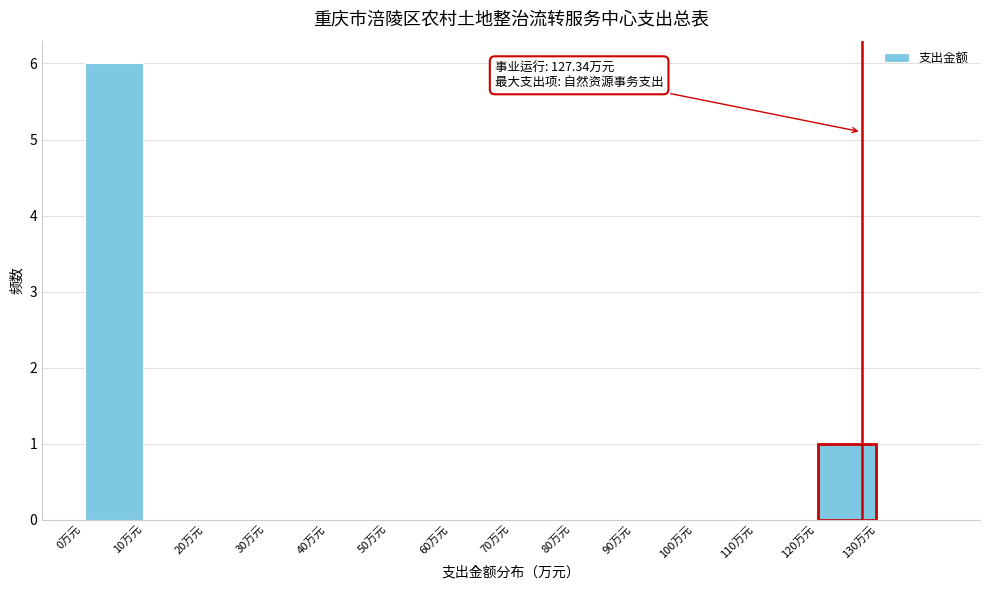

Which range on the x-axis has the tallest bar?

0 to 10